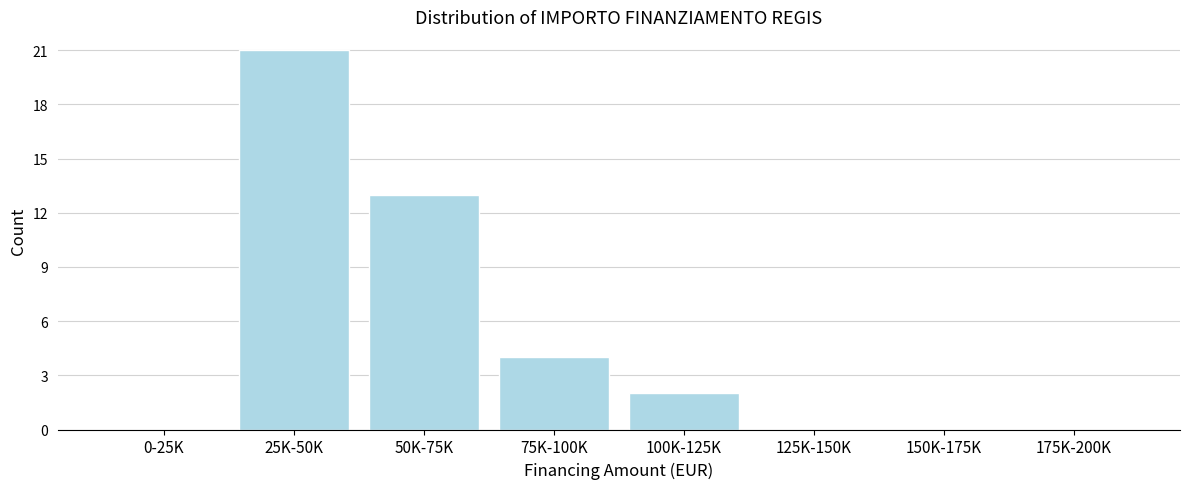

Reading right to left, list all the values displayed in this chart.

175K-200K=0	150K-175K=0	125K-150K=0	100K-125K=2	75K-100K=4	50K-75K=13	25K-50K=21	0-25K=0